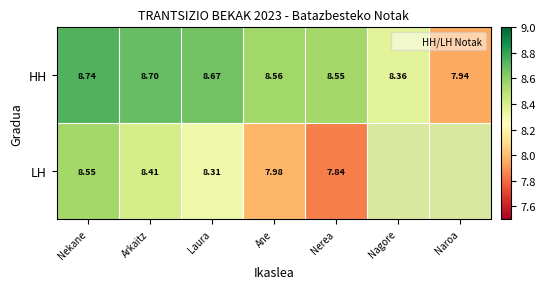

Rank the categories by LH value from highest to lowest.

Nekane, Arkaitz, Laura, Ane, Nerea, Nagore, Naroa